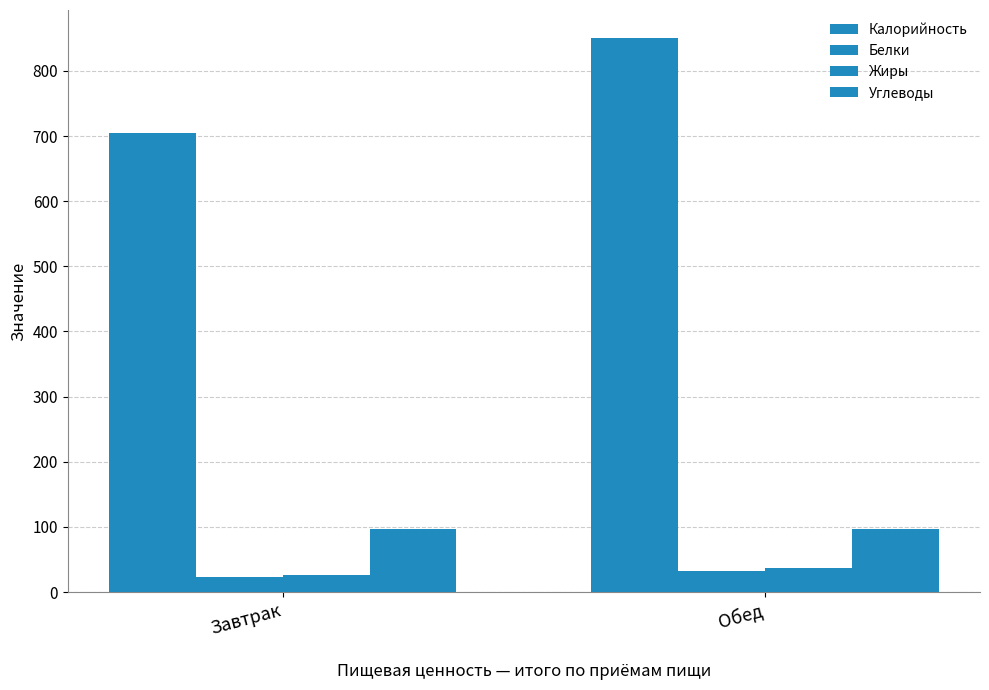

At which category is the sum across all series the highest?

Обед